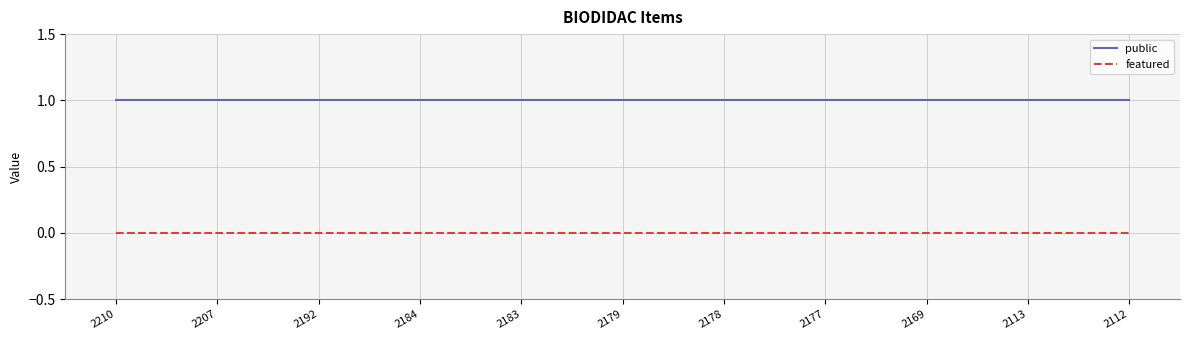

Rank the series at 2112 from lowest to highest value.

featured, public